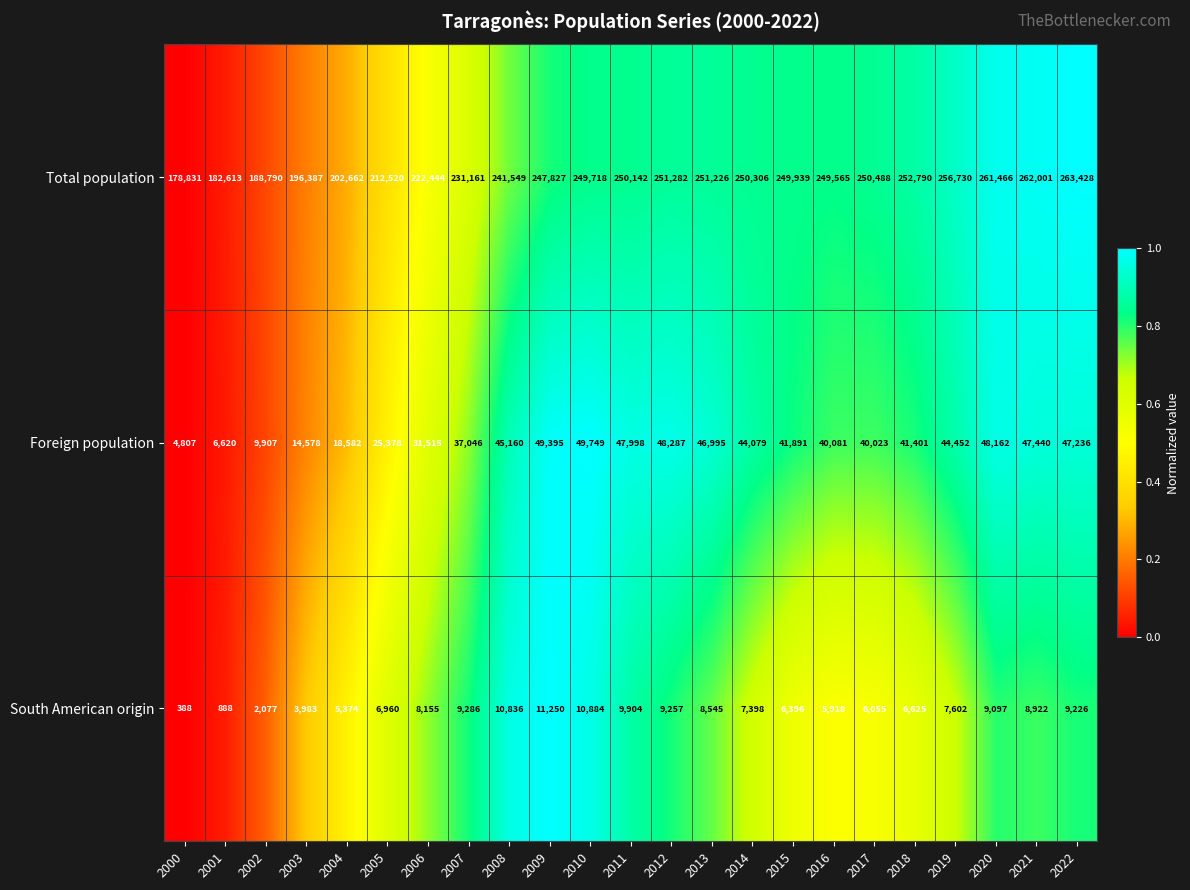

Between 2014 and 2017, which series saw the biggest shift?

Foreign population